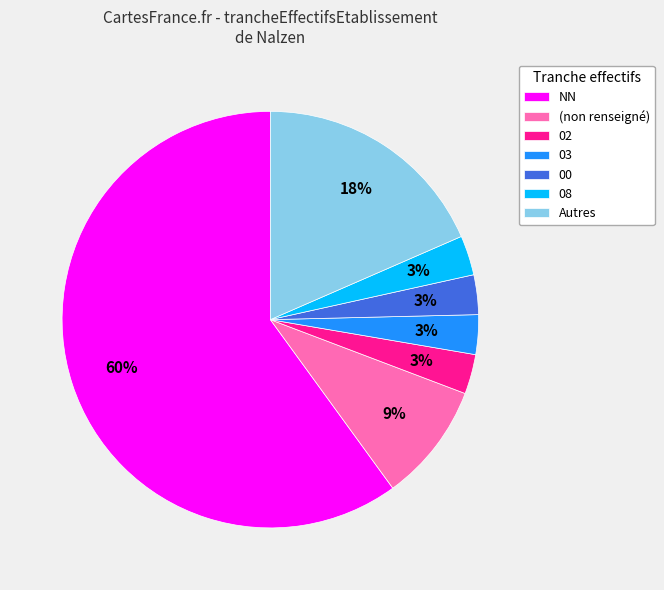

Between Autres and 08, which is larger?

Autres